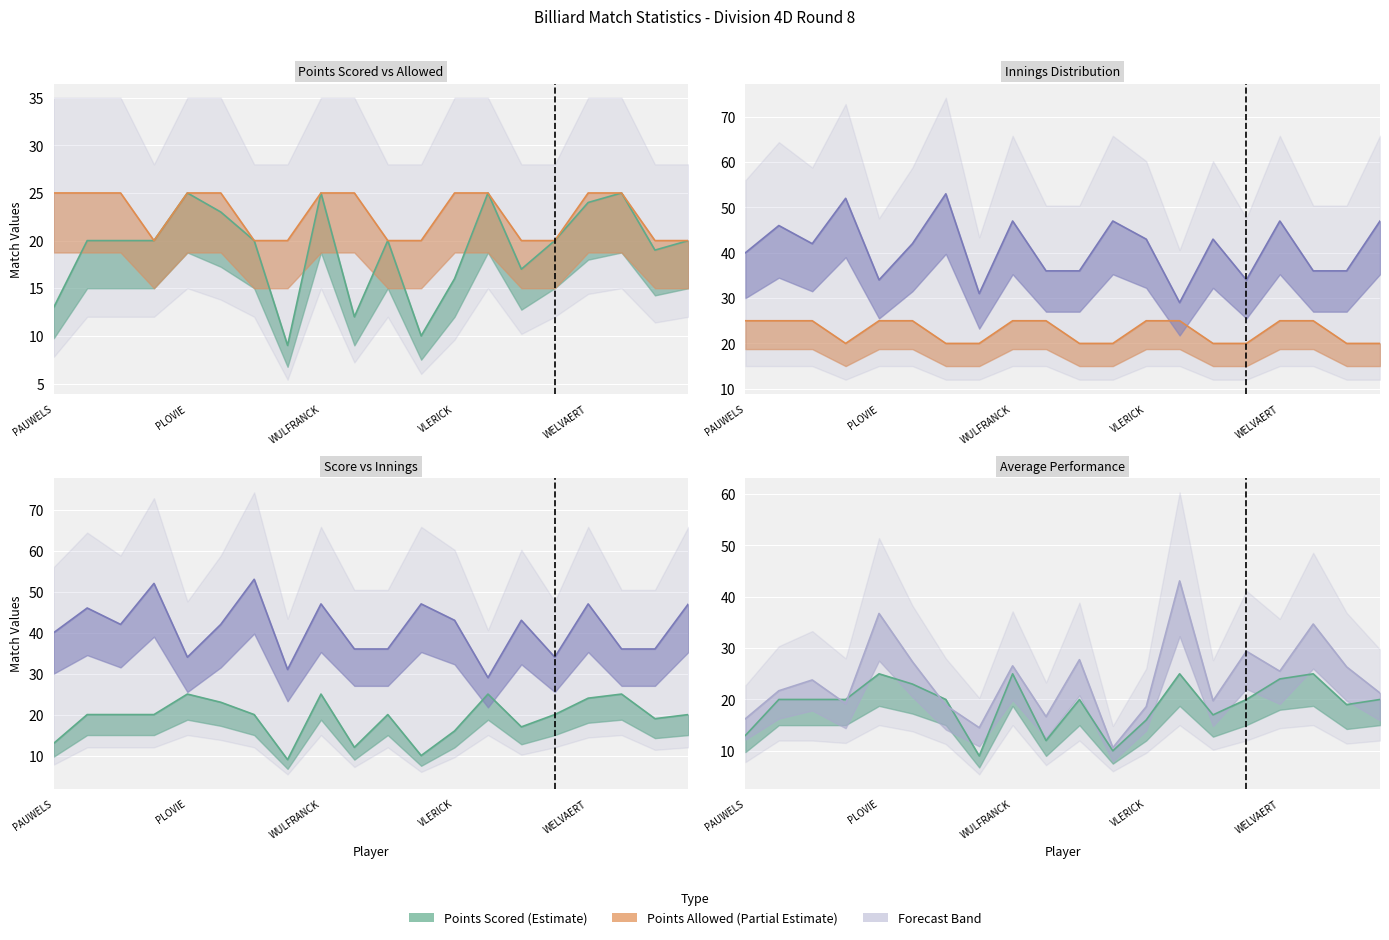

What is the maximum value shown in the chart?

53.0